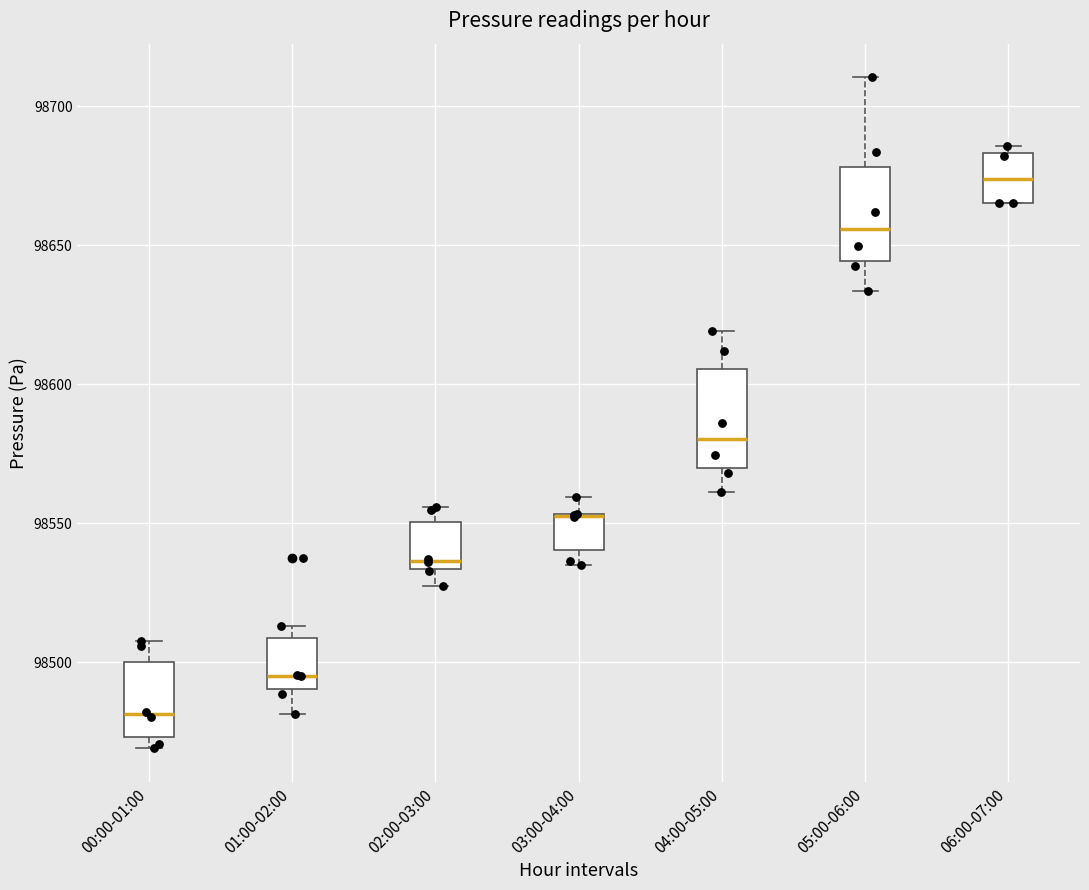

Reading left to right, read every box against the y-axis: the position of its median line, the range the box covers, and the ends of its whiskers. The values are not printed on the chart, so give them approximately, as read against the axis.

00:00-01:00: median 98480, box 98475 to 98500, whiskers 98470 to 98510
01:00-02:00: median 98495, box 98490 to 98510, whiskers 98480 to 98515
02:00-03:00: median 98535 (just above the box's lower edge), box 98535 to 98550, whiskers 98525 to 98555
03:00-04:00: median 98555 (drawn on the box's upper edge), box 98540 to 98555, whiskers 98535 to 98560
04:00-05:00: median 98580, box 98570 to 98605, whiskers 98560 to 98620
05:00-06:00: median 98655, box 98645 to 98680, whiskers 98635 to 98710
06:00-07:00: median 98675, box 98665 to 98685, whiskers 98665 to 98685 (just above the box's upper edge)